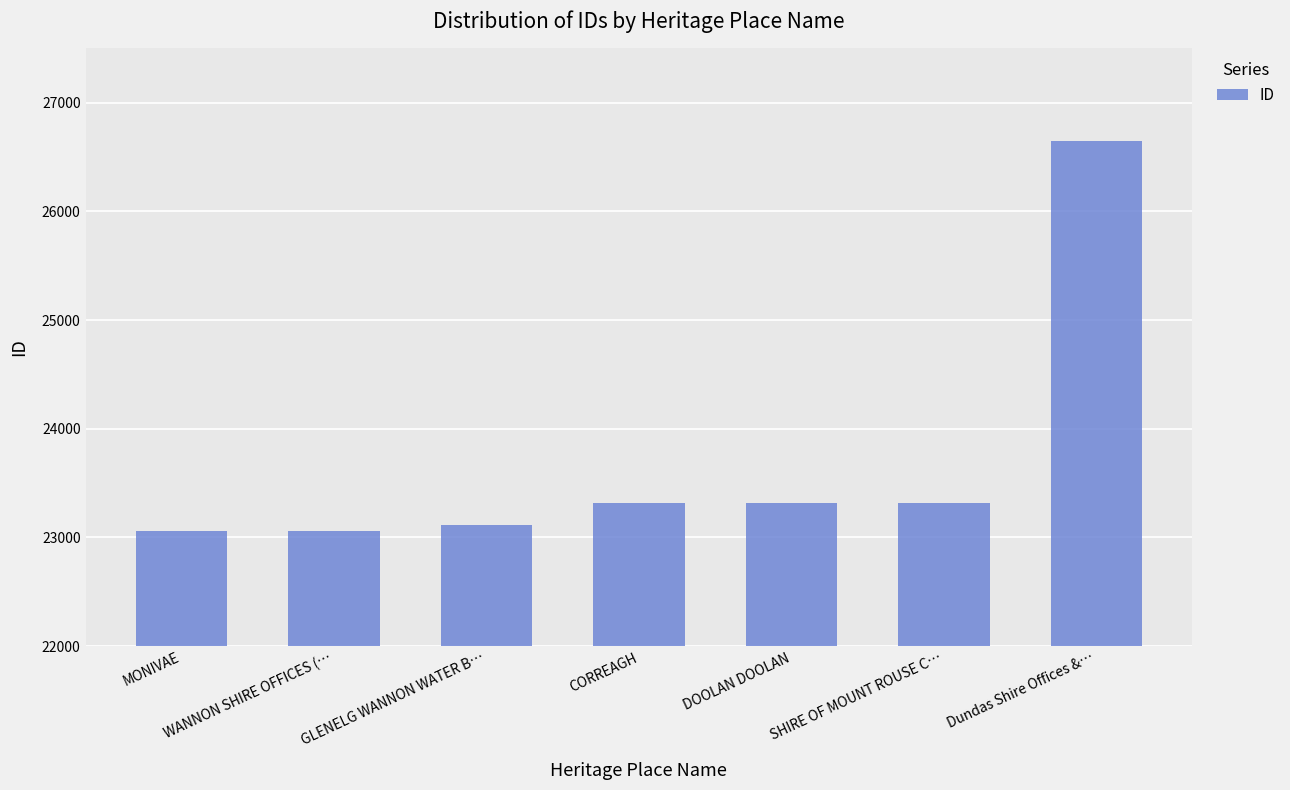

How many data points are less than 23312?

3